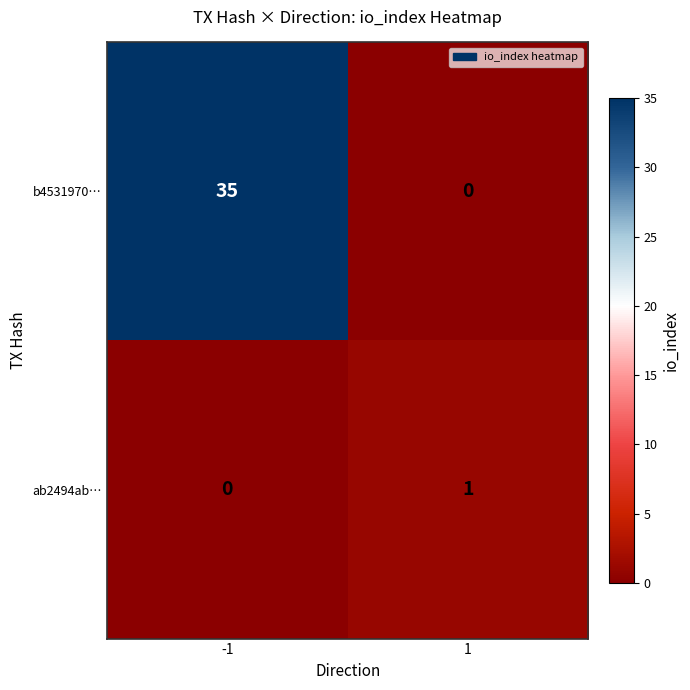

Which series has the largest total across all categories?

b4531970…